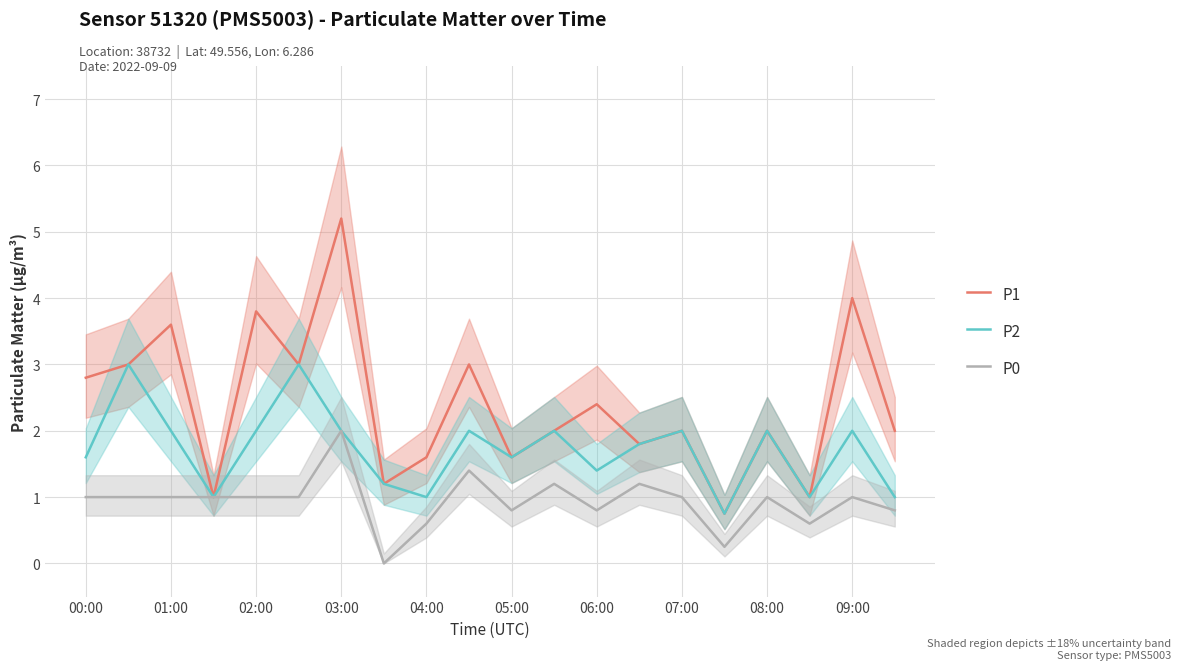

How many lines are shown in the chart?

3